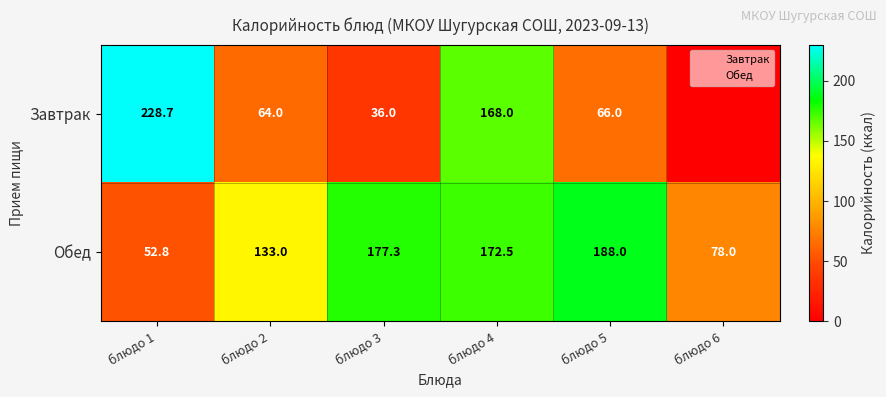

How many categories are shown in the chart?

6